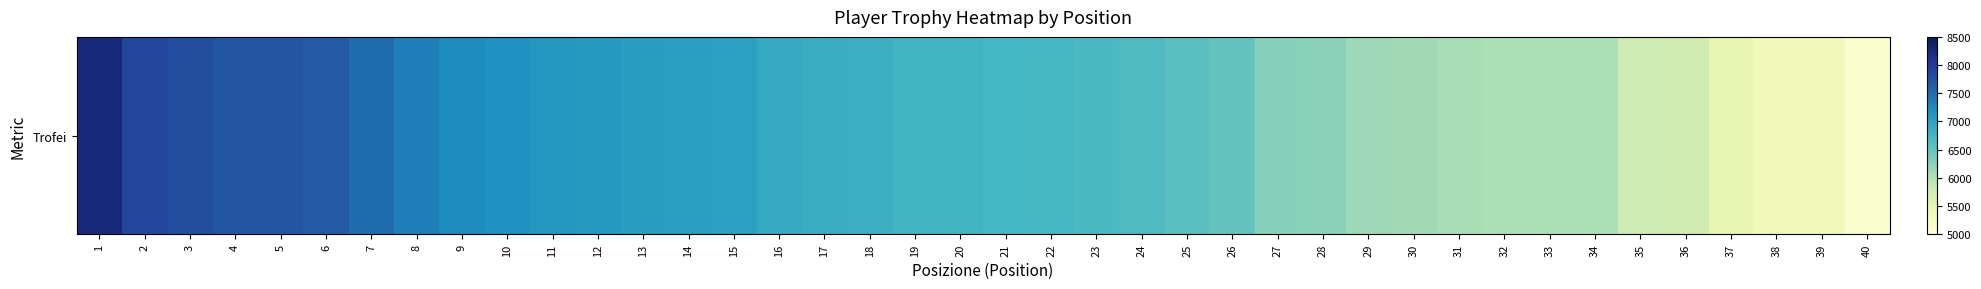

What is the change in value from 36 to 37?

-295